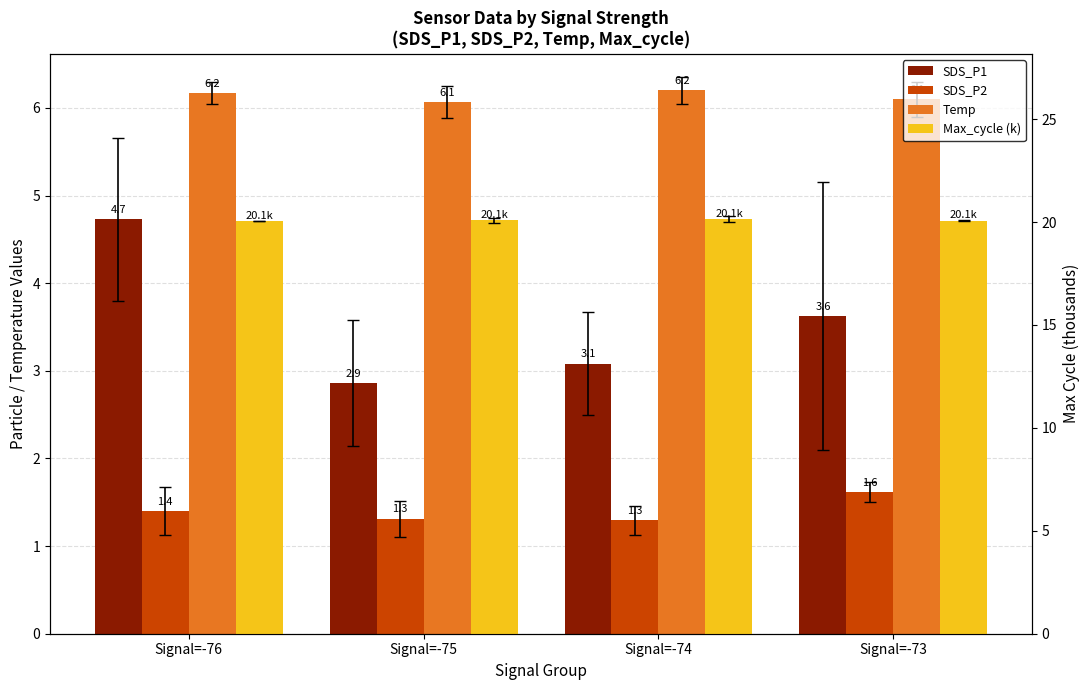

The SDS_P2 series shows 2.6 at Signal=-73. True or false?

False